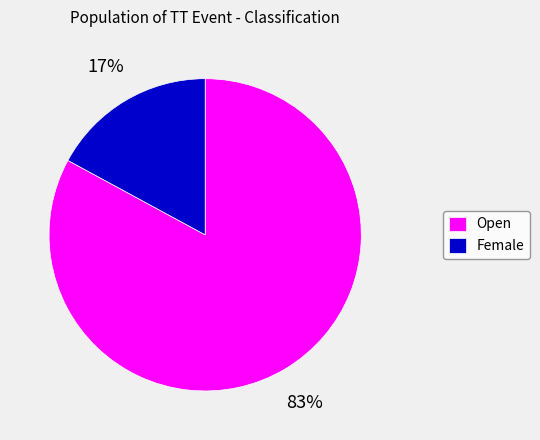

Which slice is the largest?

Open